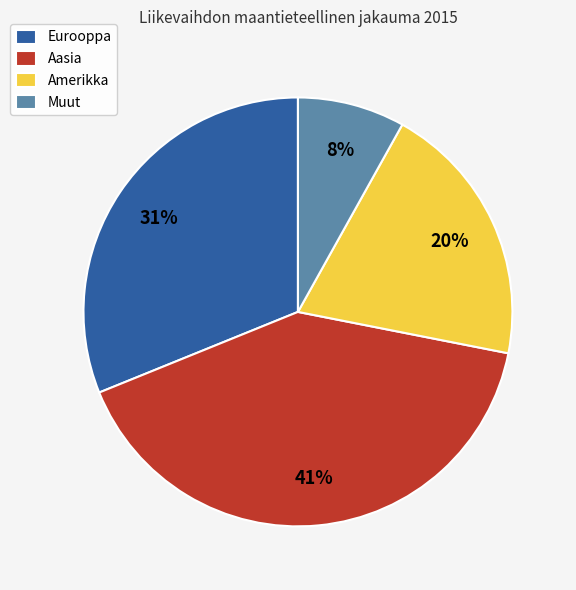

Count the number of slices in the pie.

4